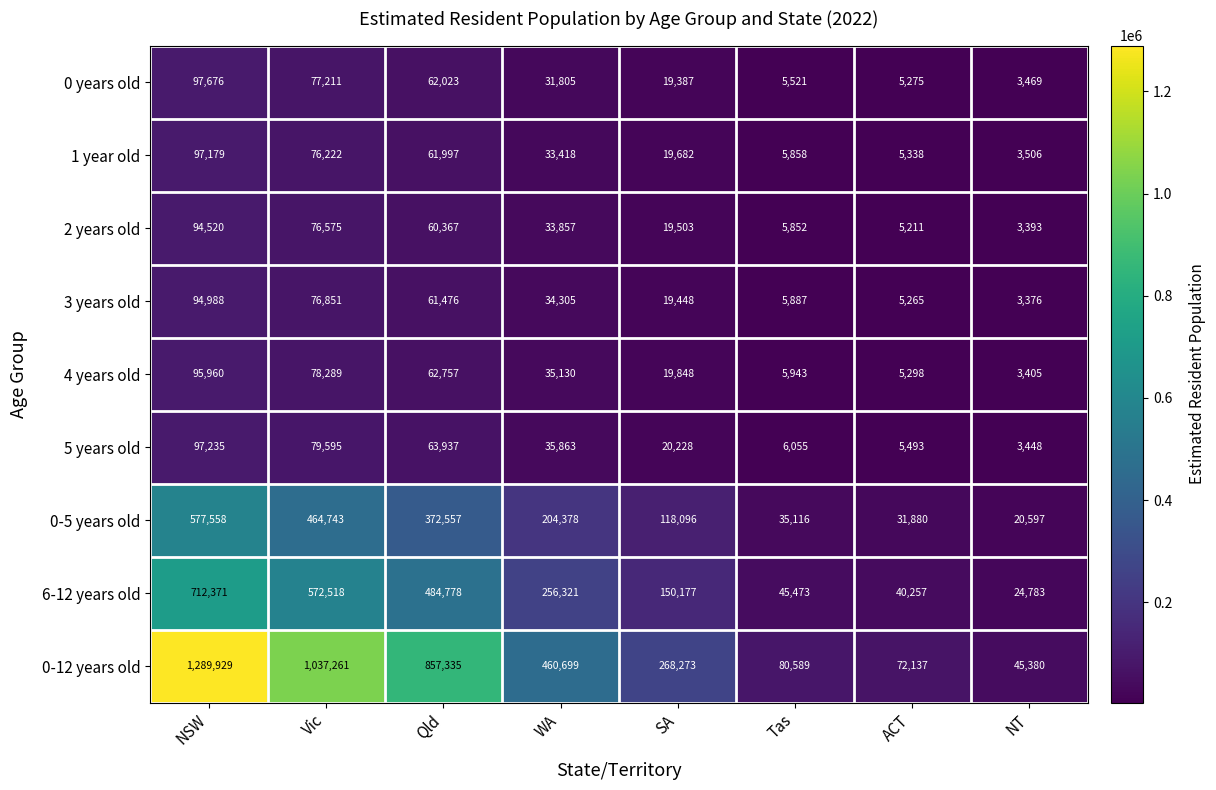

Where is 0-5 years old nearest to the value 299077?

Qld